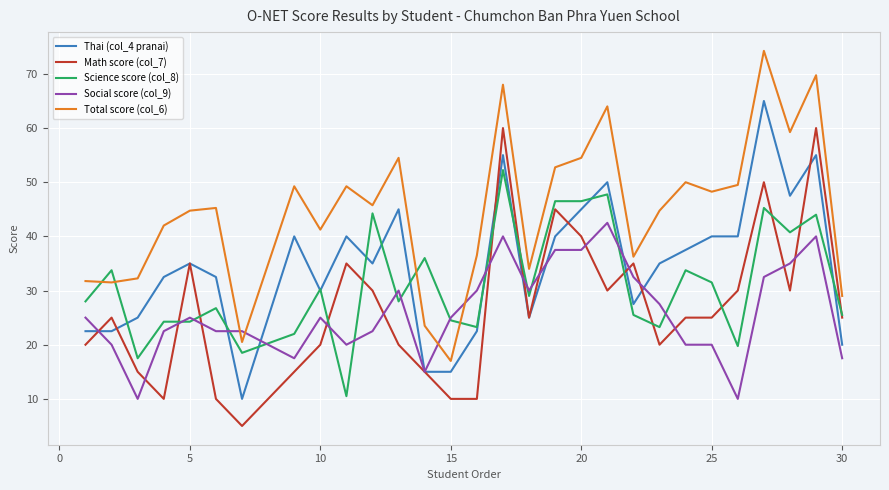

True or false: Total score (col_6) and Thai (col_4 pranai) intersect in this chart.

False